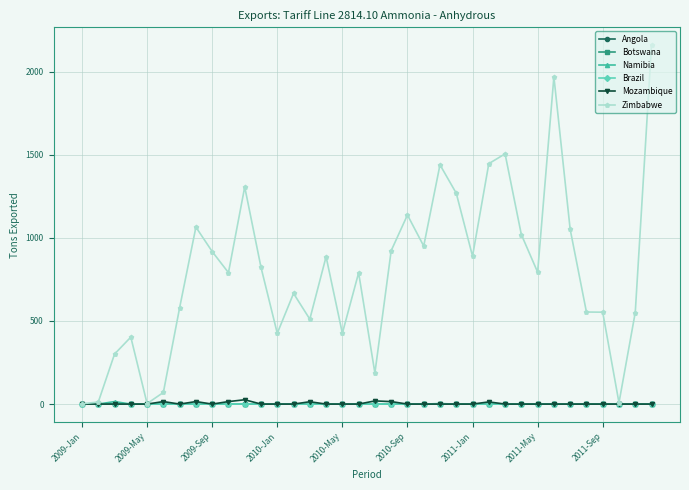

Does the chart have visible grid lines?

Yes